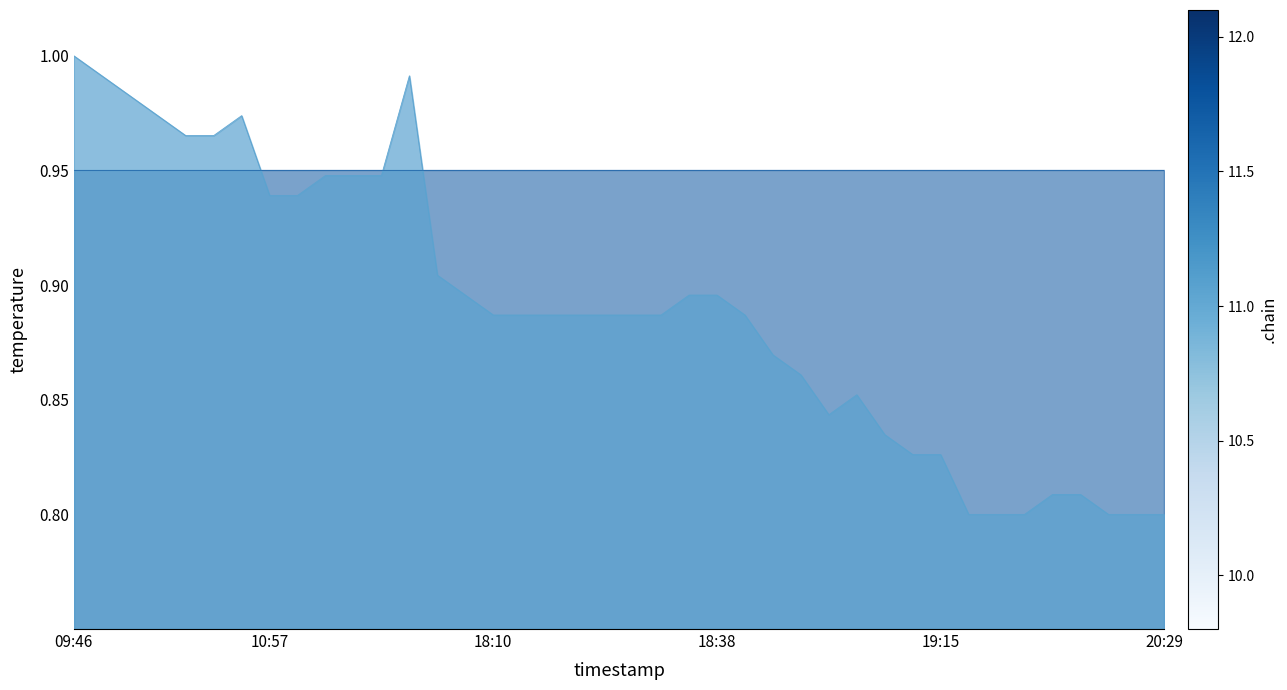

What is the average value?

0.9